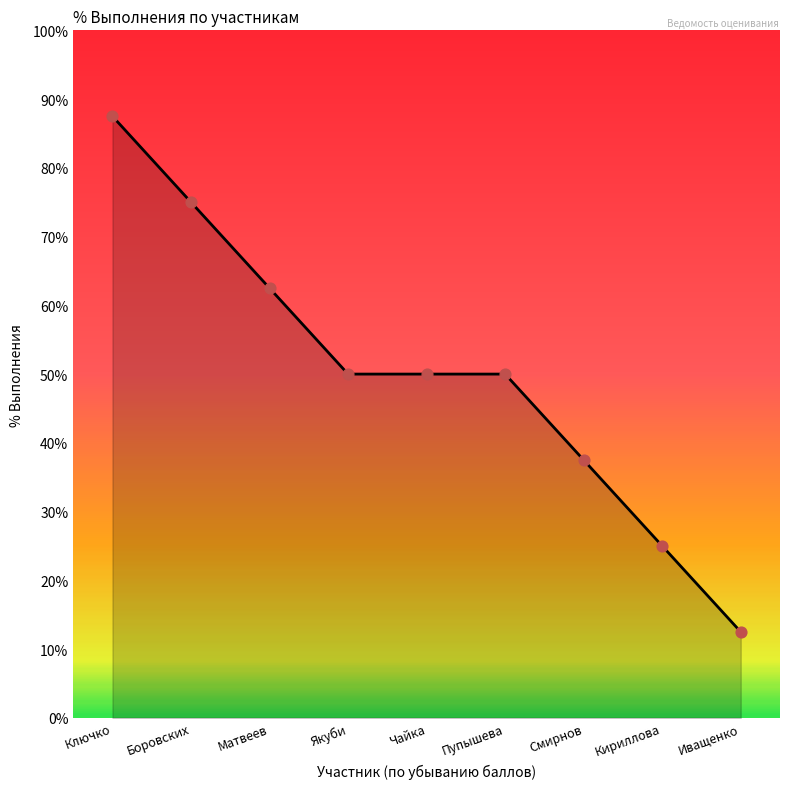

Which has a higher value, Матвеев or Пупышева?

Матвеев